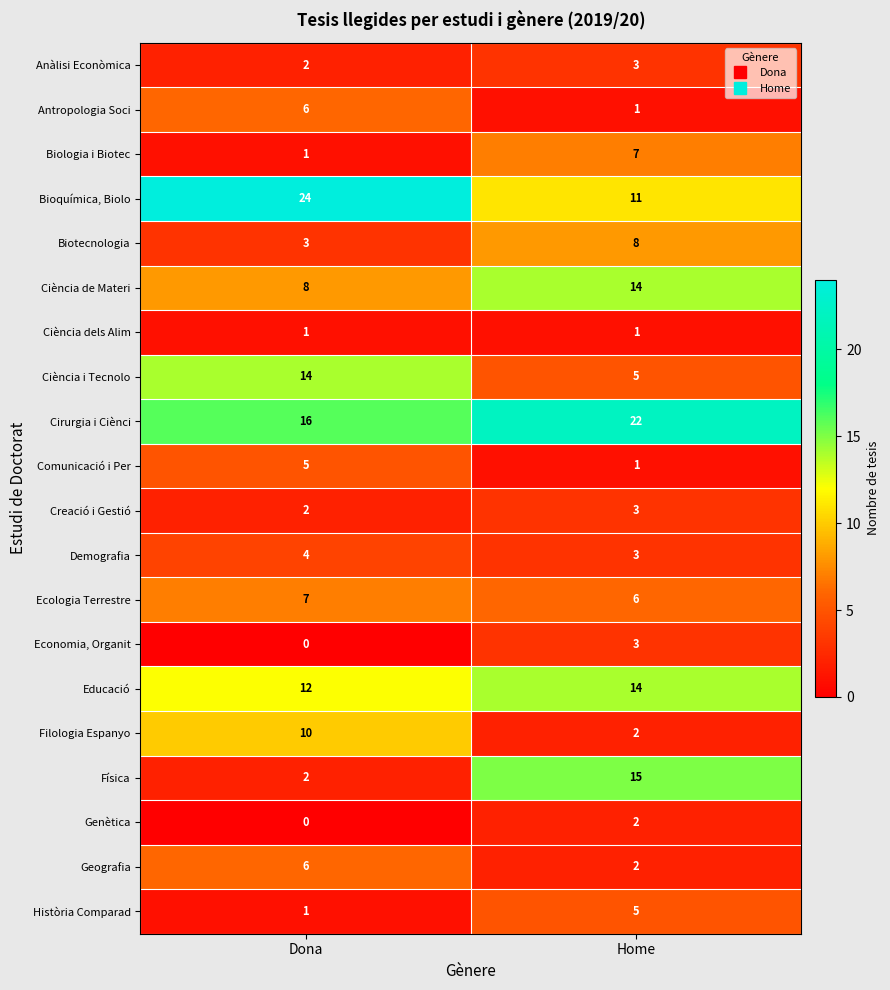

Is it true that Economia, Organit equals -1 at Dona?

False